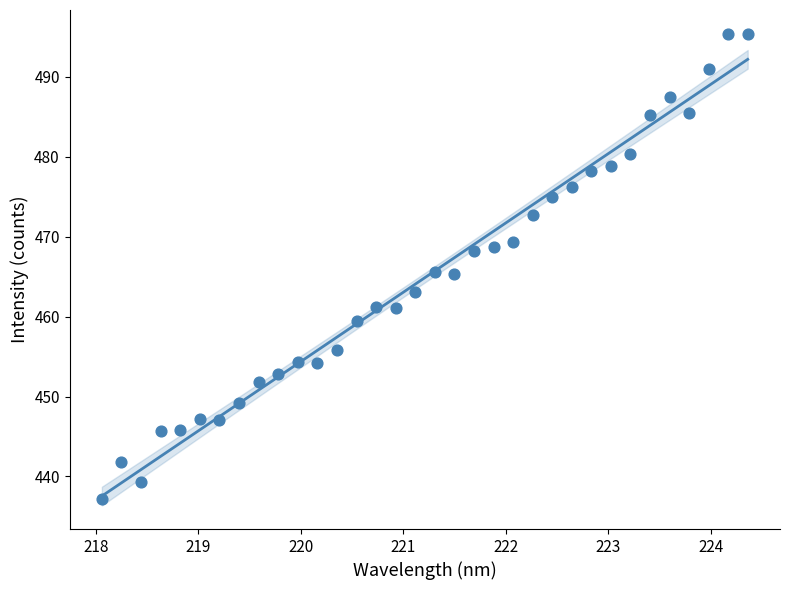

What is the range of X values (max minus min)?

6.3